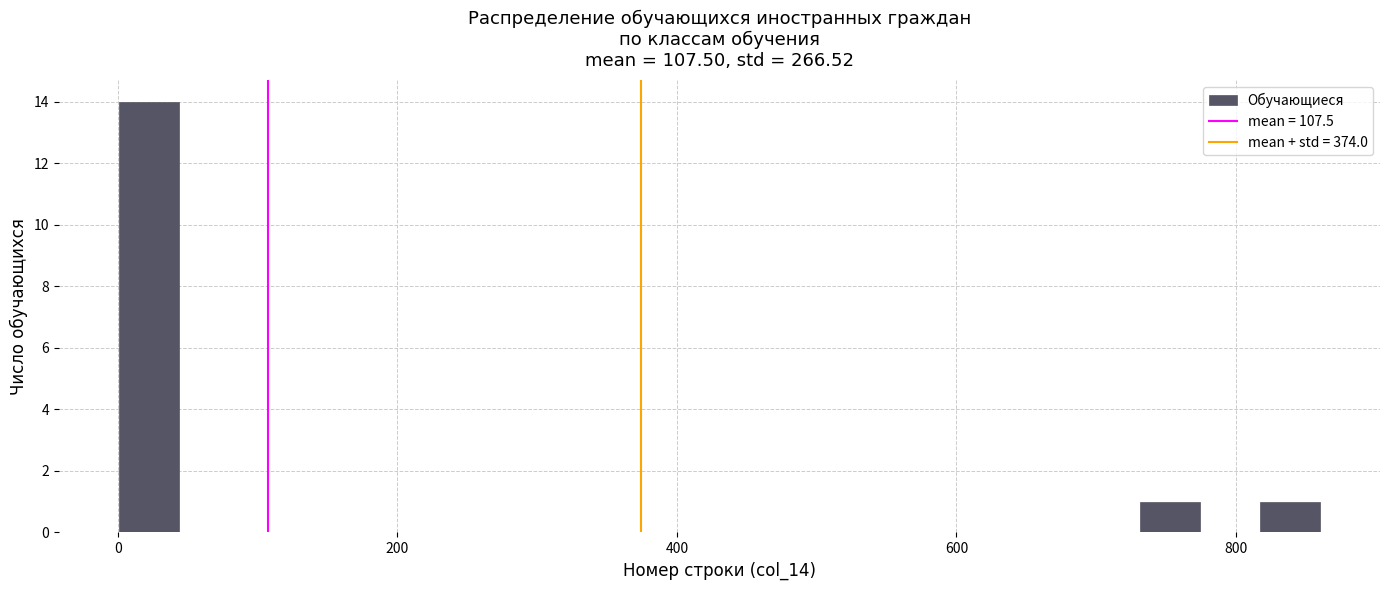

Around what value on the x-axis is the tallest bar? Give the approximate position of its centre, as read against the axis.

20